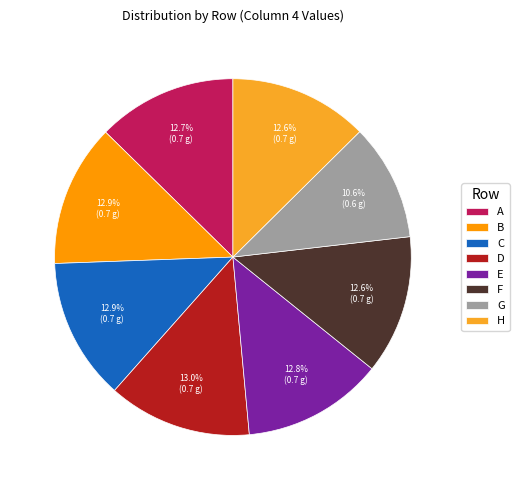

Is there a majority slice in this chart?

No